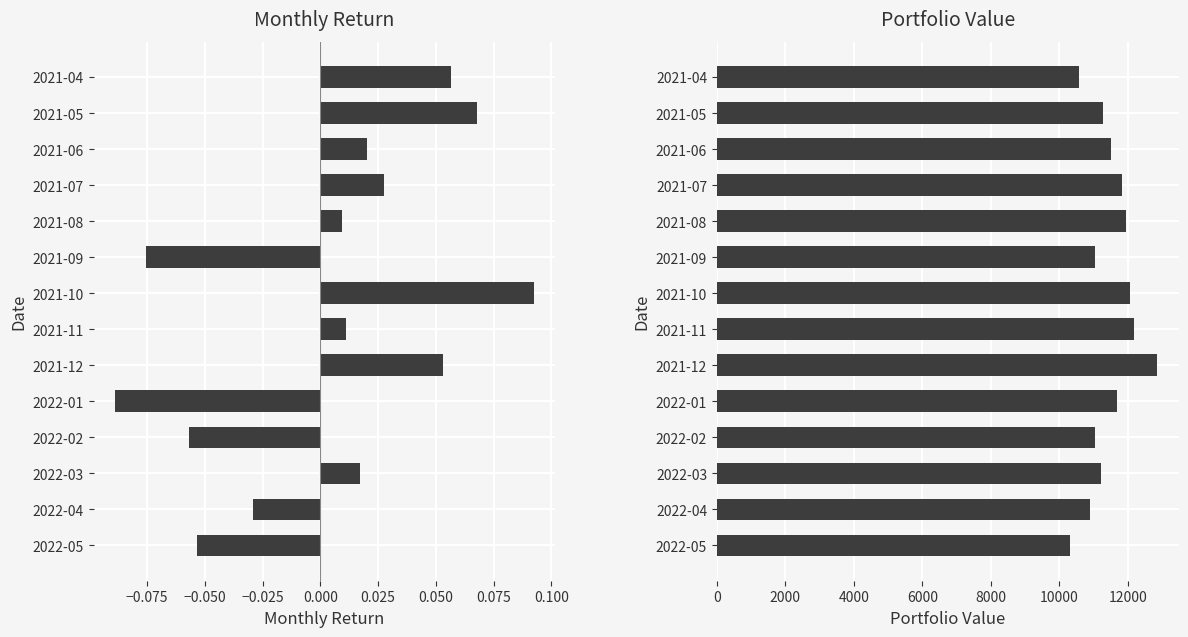

At how many categories does at least one series exceed 9966?

14